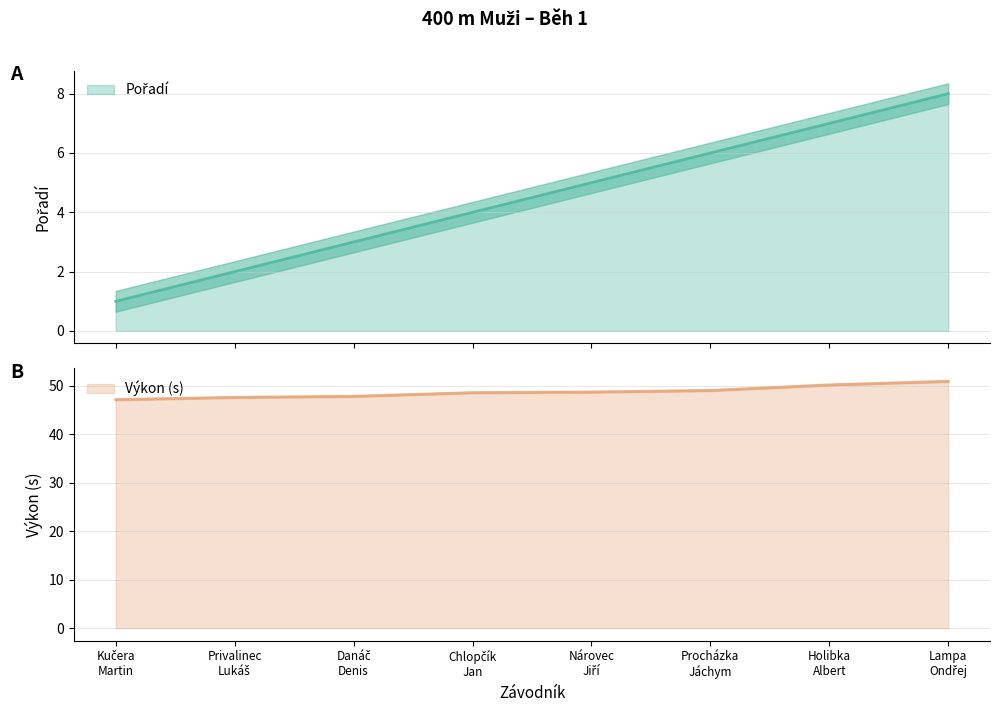

Reading left to right, transcribe all the data shown in this chart.

Pořadí: 1.0	2.0	3.0	4.0	5.0	6.0	7.0	8.0
Výkon: 47.1	47.6	47.8	48.5	48.7	49.0	50.1	50.9